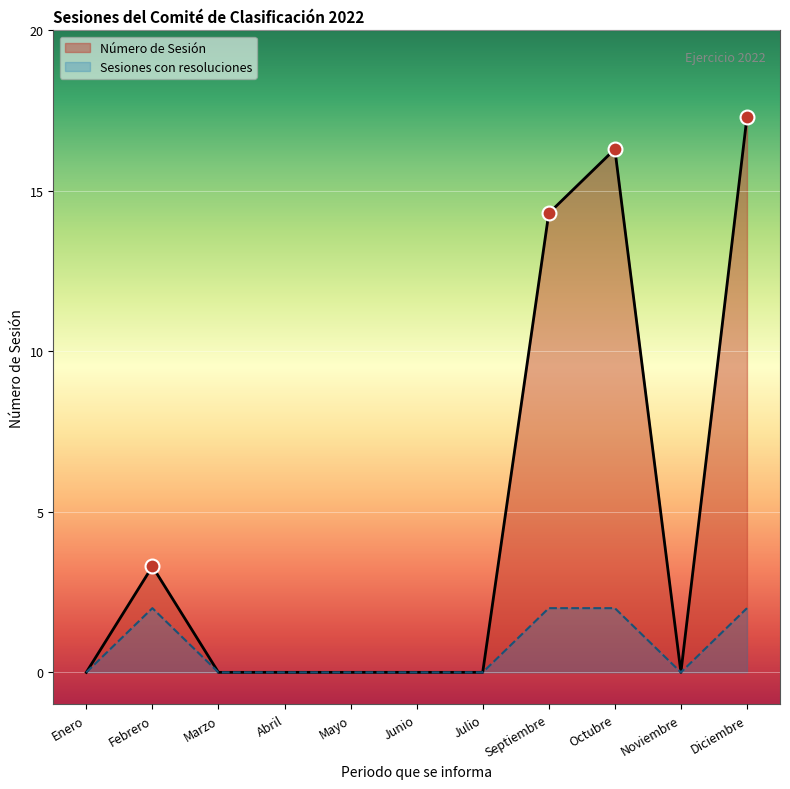

How many lines are shown in the chart?

2